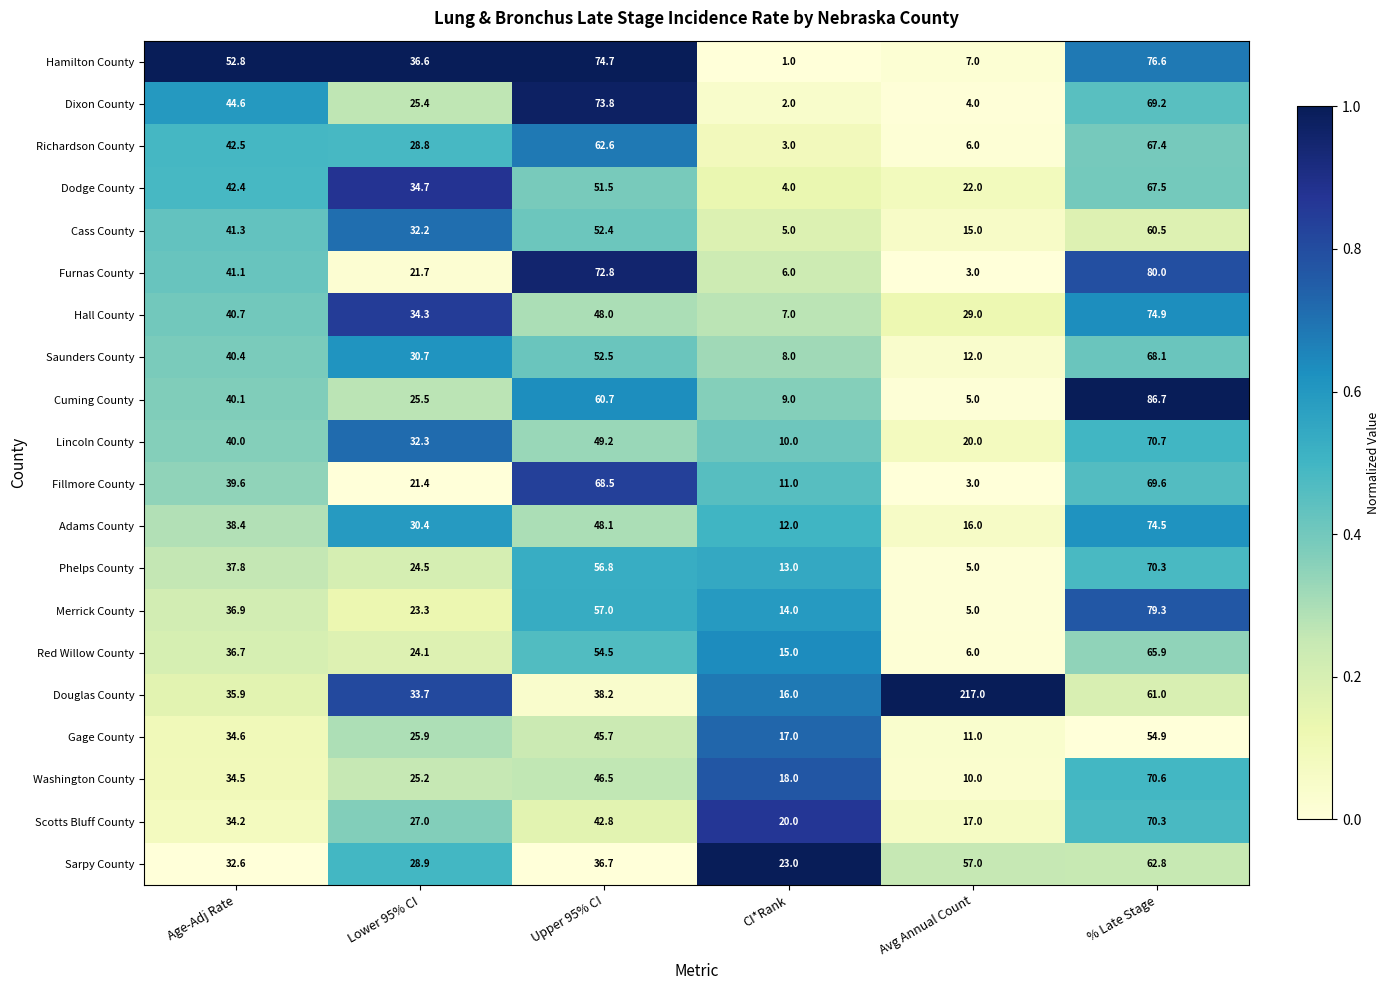

True or false: Gage County has a value of 26.0 at CI*Rank.

False